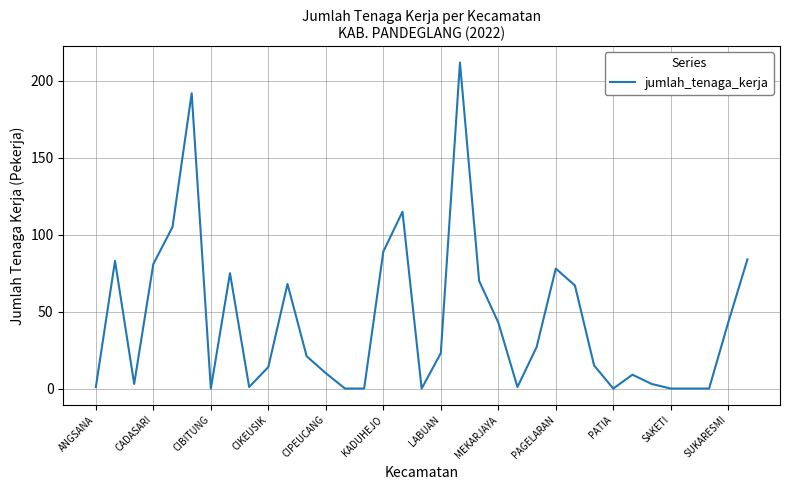

What is the difference between the maximum and minimum values?

212